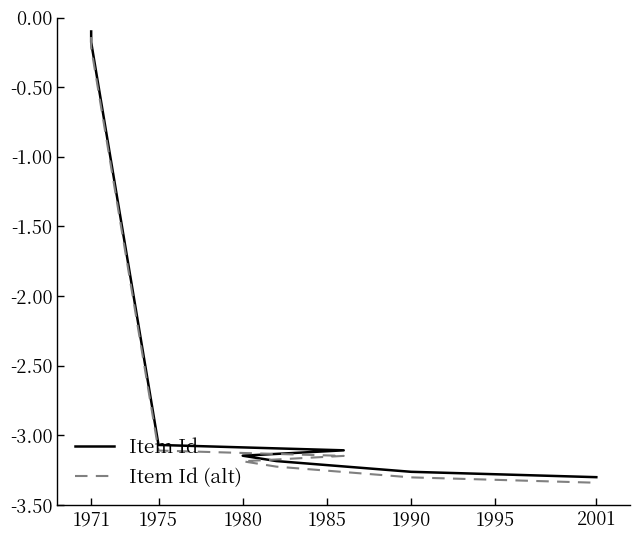

What is the difference between the maximum and minimum values in the Item Id (alt) series?

3.2